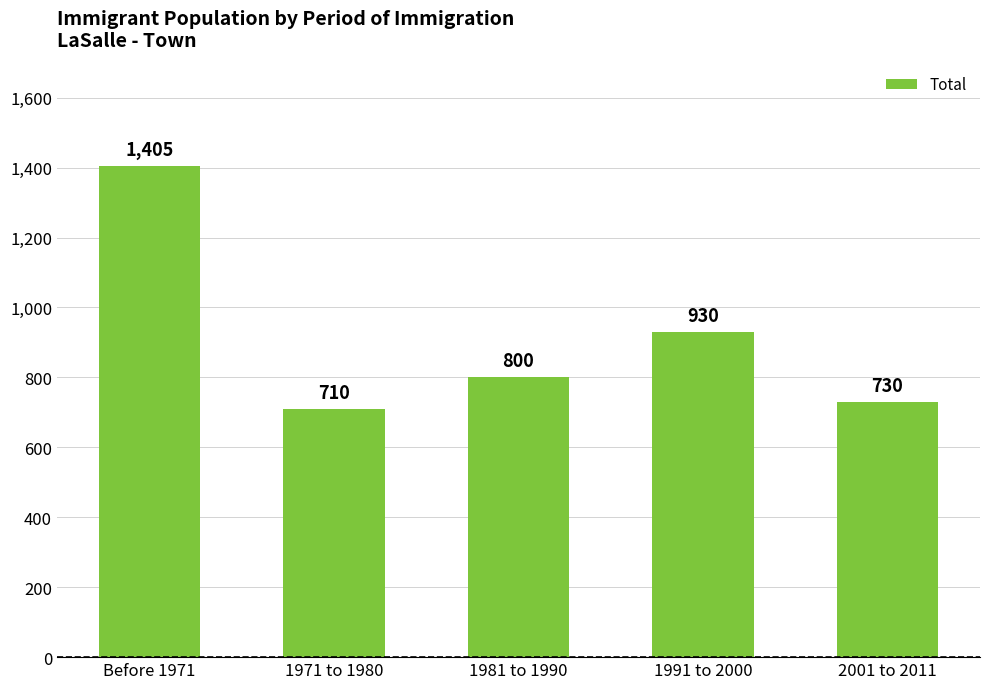

What position from the right is Before 1971?

5